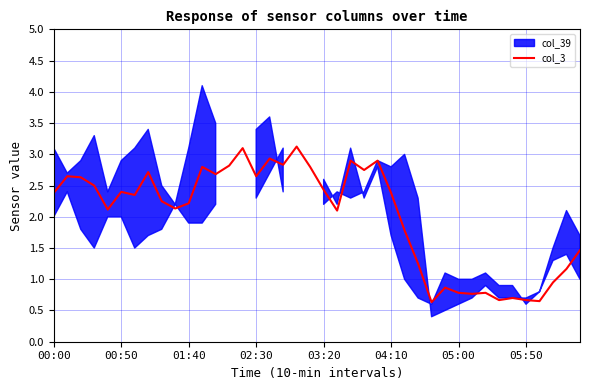

What is the minimum value for col_3?

0.6